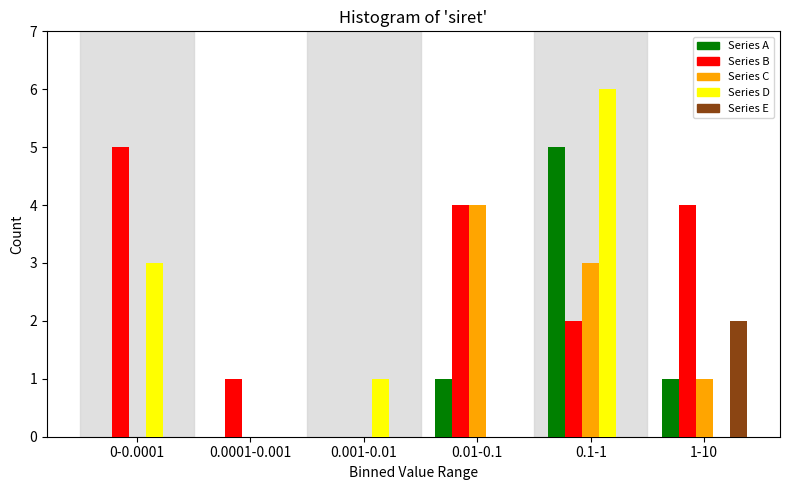

Reading left to right, extract all data points from this chart.

Series A: 0-0.0001=0	0.0001-0.001=0	0.001-0.01=0	0.01-0.1=1	0.1-1=5	1-10=1
Series B: 0-0.0001=5	0.0001-0.001=1	0.001-0.01=0	0.01-0.1=4	0.1-1=2	1-10=4
Series C: 0-0.0001=0	0.0001-0.001=0	0.001-0.01=0	0.01-0.1=4	0.1-1=3	1-10=1
Series D: 0-0.0001=3	0.0001-0.001=0	0.001-0.01=1	0.01-0.1=0	0.1-1=6	1-10=0
Series E: 0-0.0001=0	0.0001-0.001=0	0.001-0.01=0	0.01-0.1=0	0.1-1=0	1-10=2